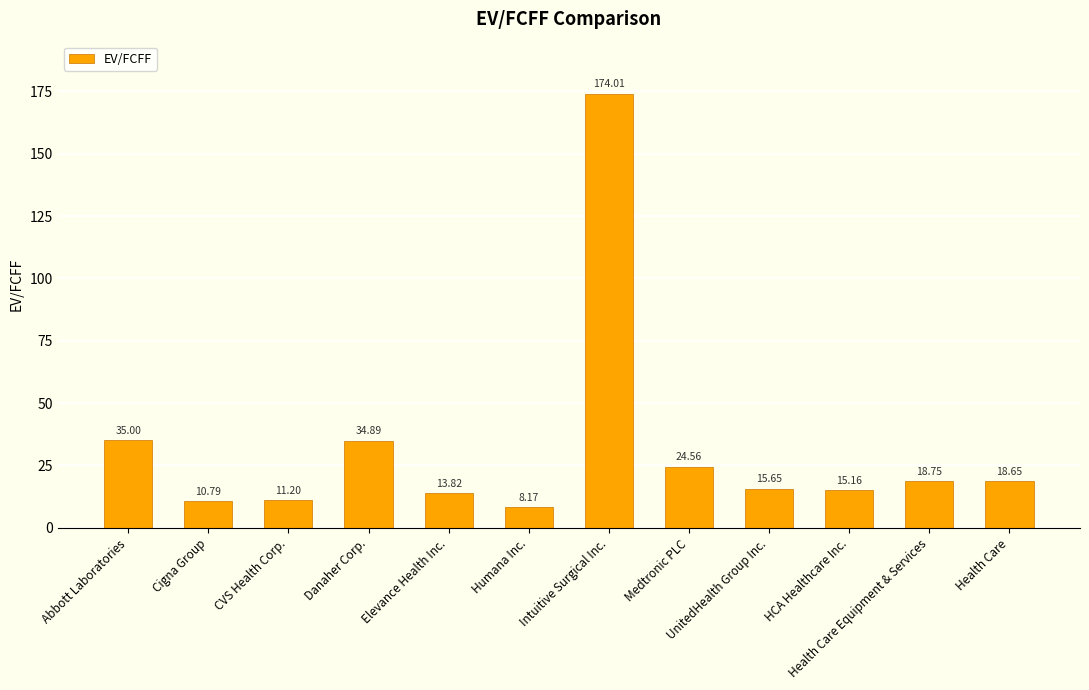

Are the bars horizontal?

No